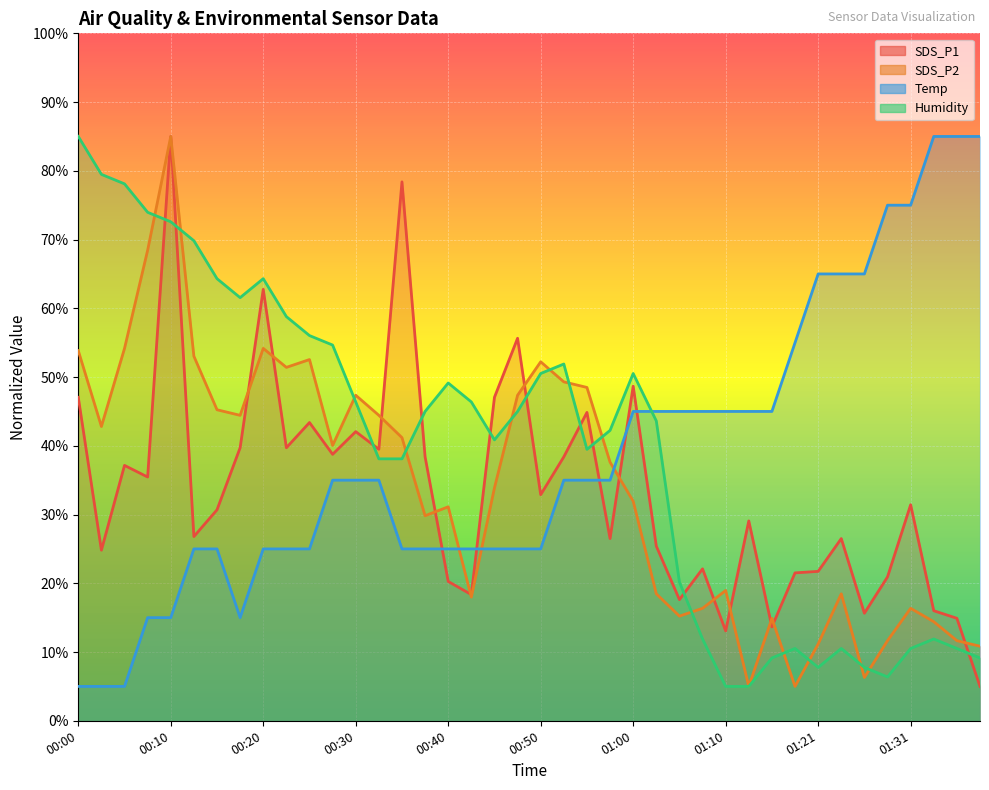

What are all the series names shown in the legend?

SDS_P1, SDS_P2, Temp, Humidity